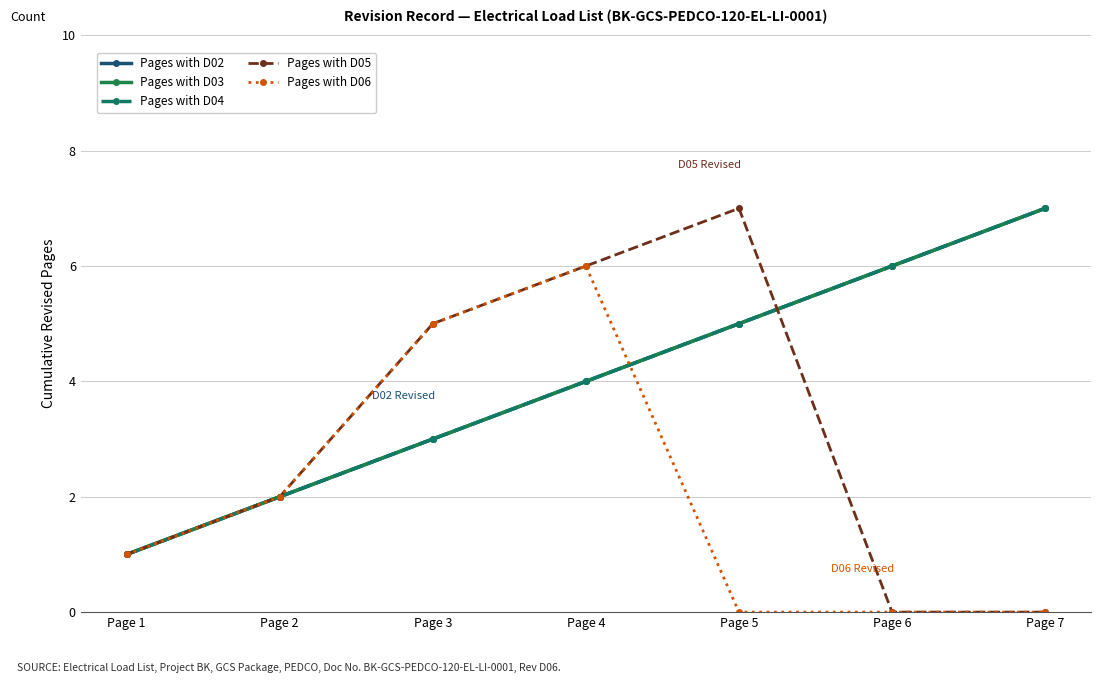

Reading left to right, what are all the values shown in this chart?

Pages with D02: 1	2	3	4	5	6	7
Pages with D03: 1	2	3	4	5	6	7
Pages with D04: 1	2	3	4	5	6	7
Pages with D05: 1	2	5	6	7	0	0
Pages with D06: 1	2	5	6	0	0	0